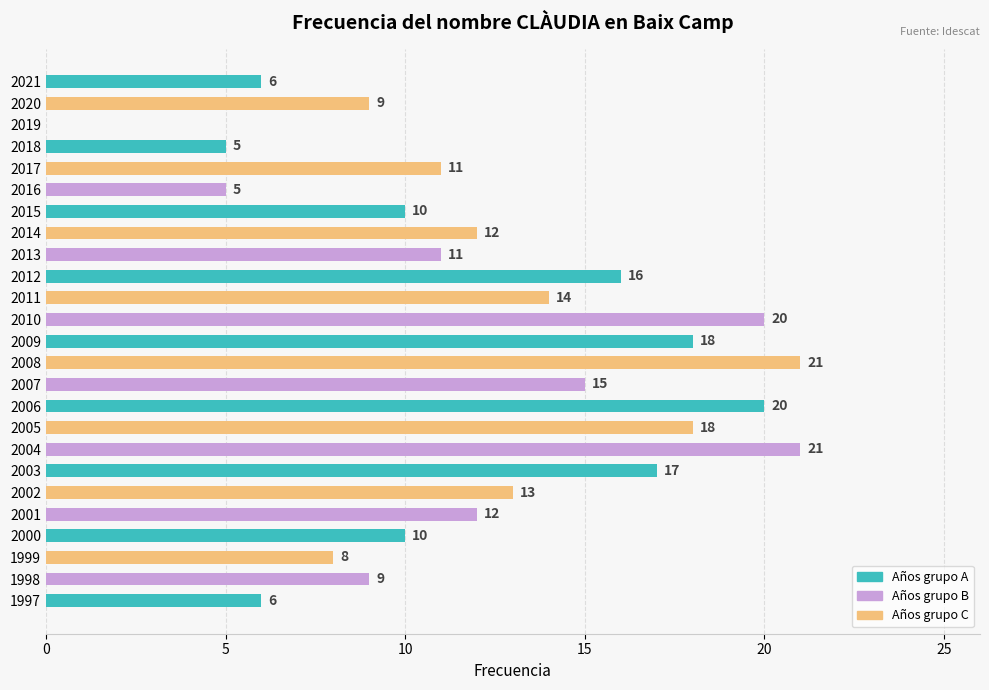

How many values are above zero?

24